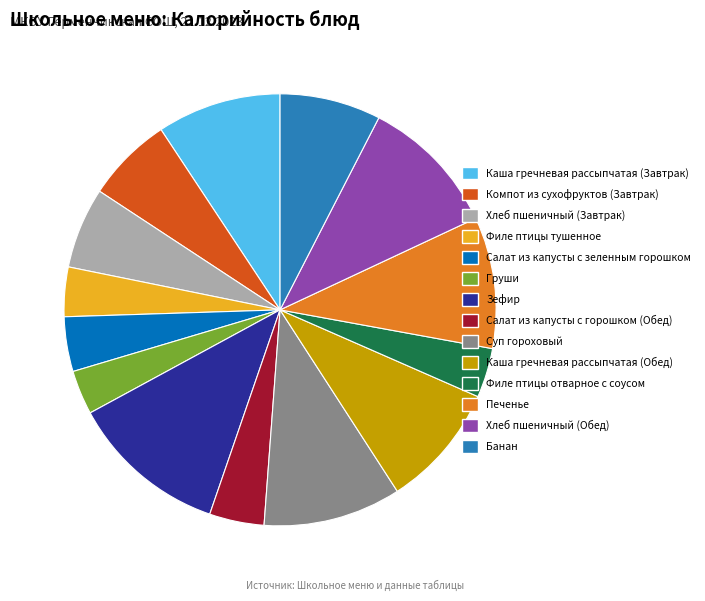

What is the ratio of the value at Каша гречневая рассыпчатая (Завтрак) to the value at Груши?

2.8